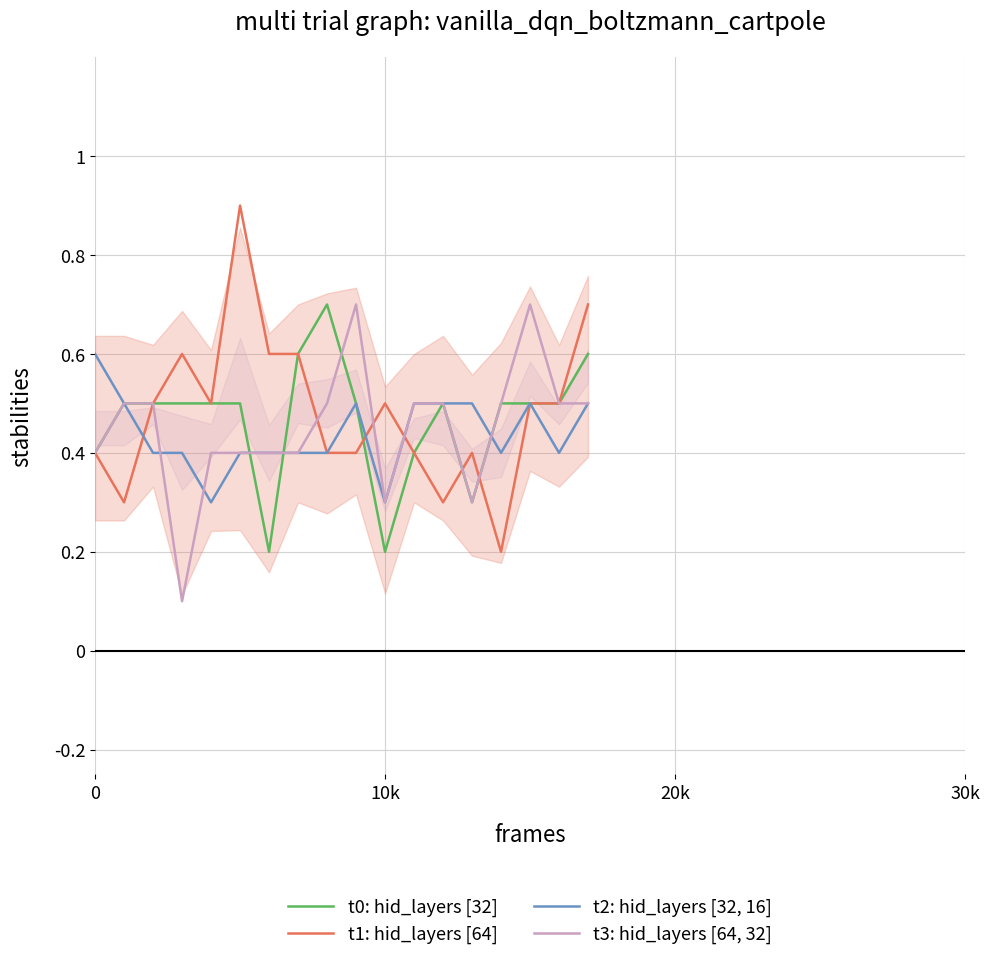

What is the maximum value for t1: hid_layers [64]?

0.9